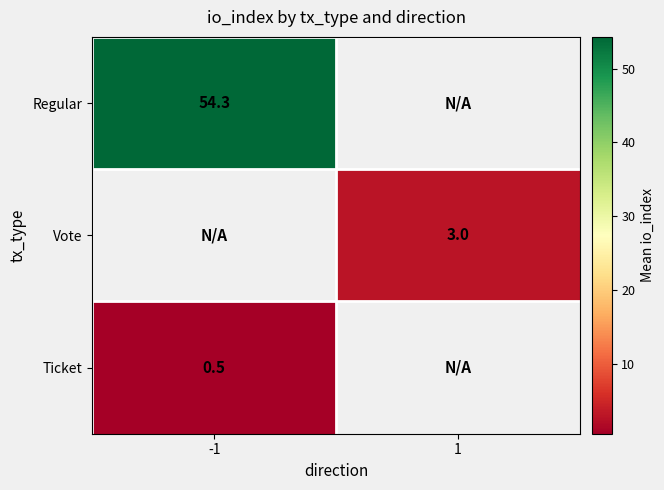

List the labels in order of Ticket value, largest first.

-1, 1